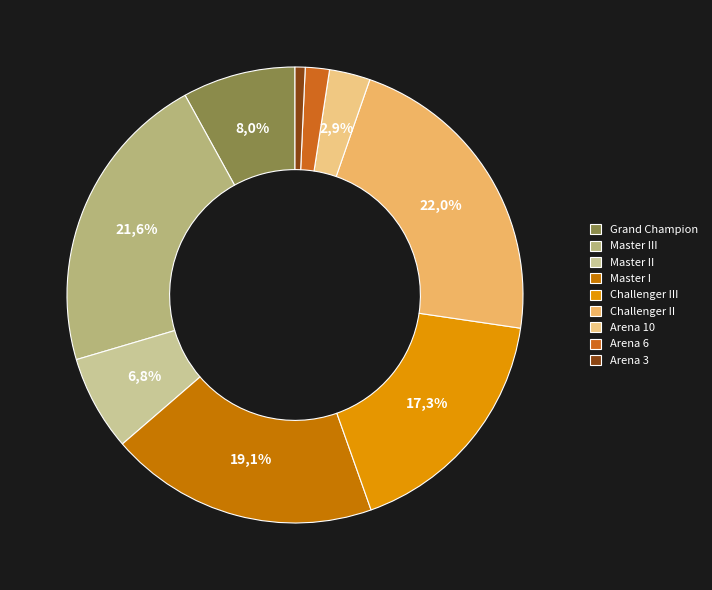

Does any single category account for the majority?

No